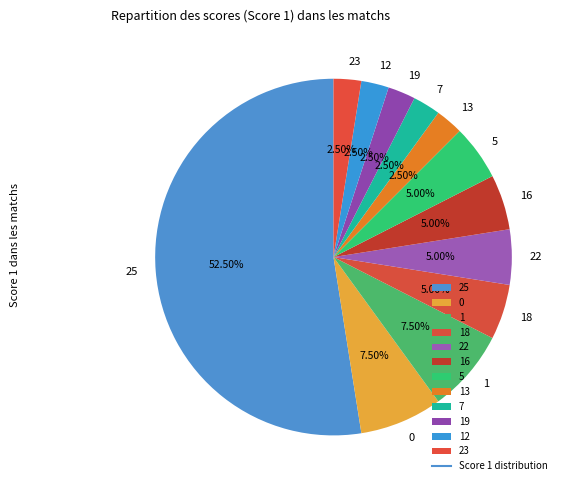

Which slice represents more than half of the pie?

25